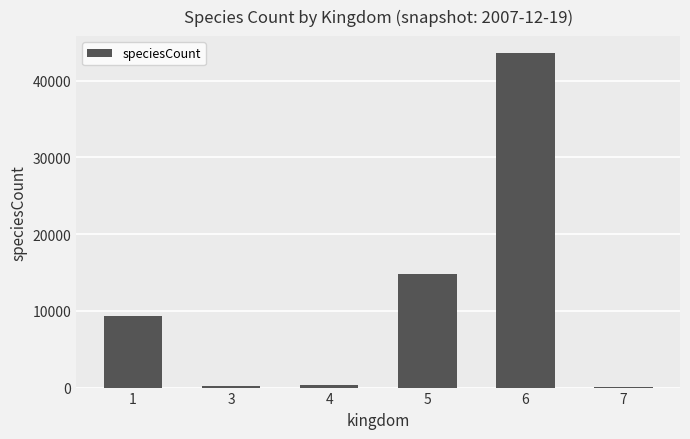

Between 1 and 6, which is larger?

6